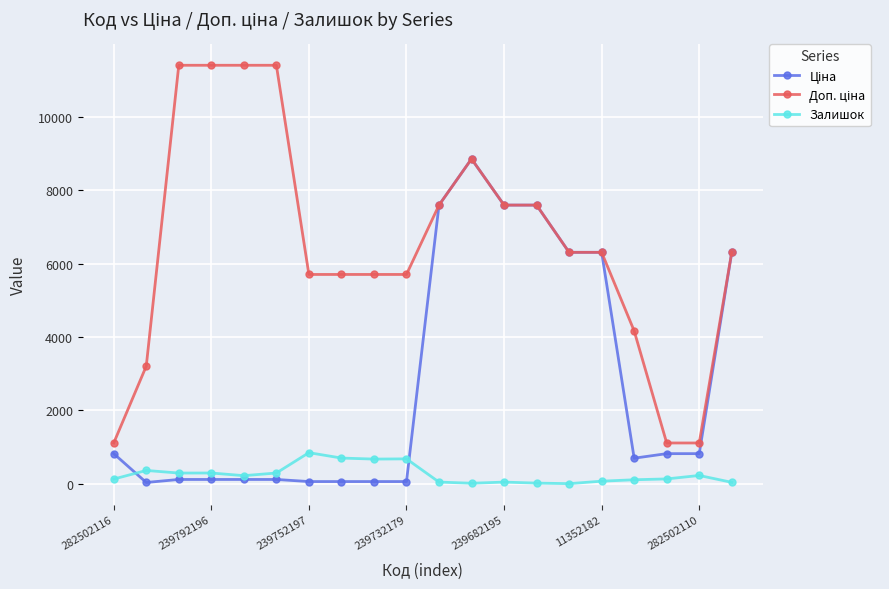

True or false: Залишок has more than 2 interior local peaks.

True